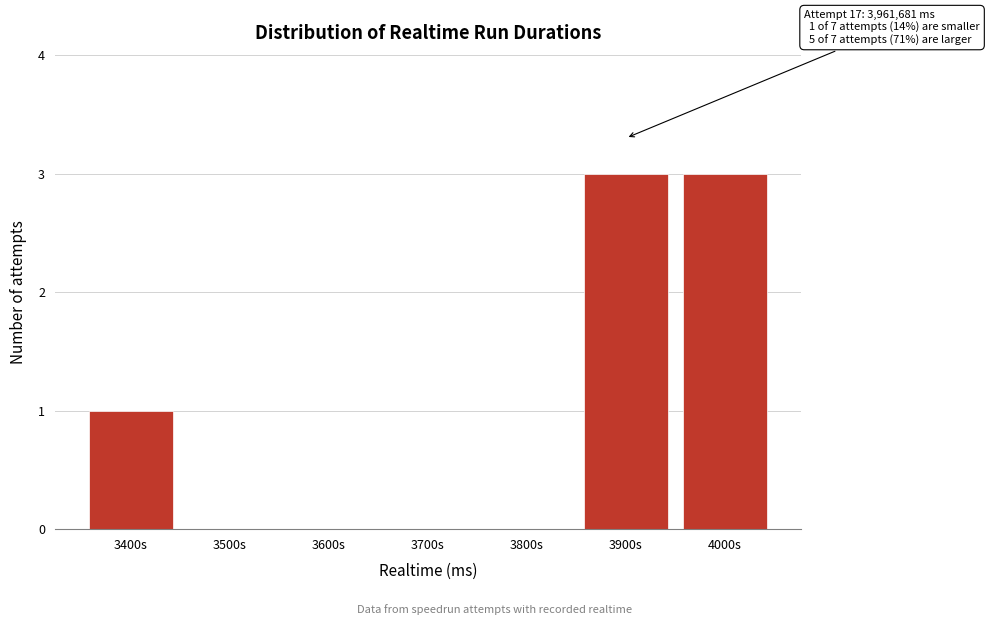

Reading left to right, list all the values displayed in this chart.

3400s=1	3500s=0	3600s=0	3700s=0	3800s=0	3900s=3	4000s=3